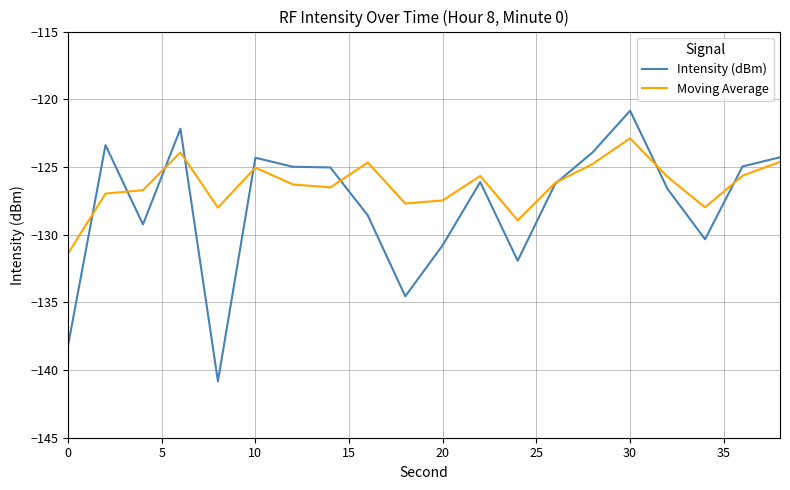

What is the smallest value displayed?

-140.8